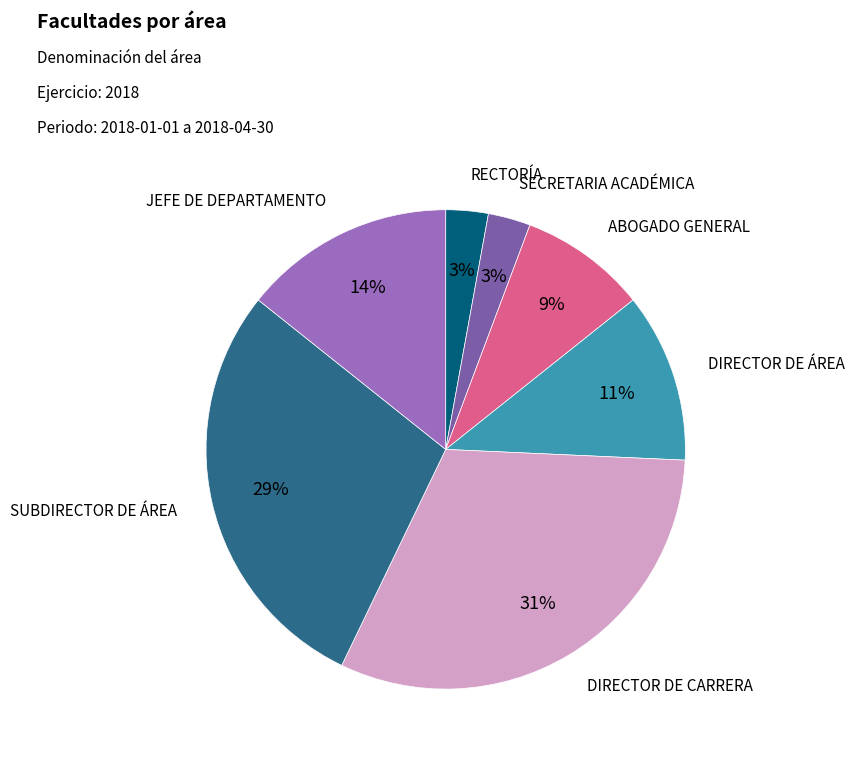

Count the number of slices in the pie.

7